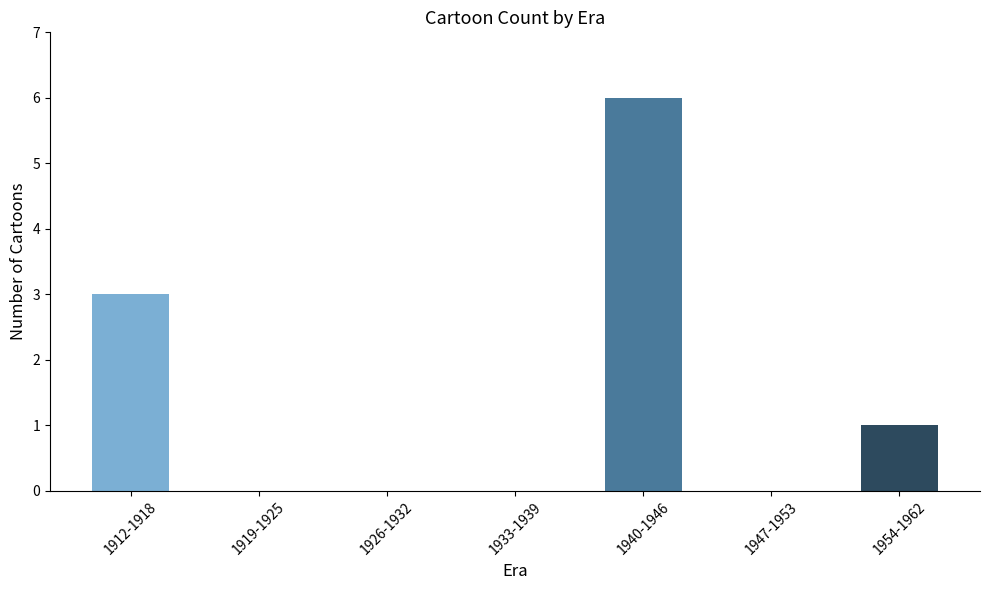

How many series are shown in this chart?

1